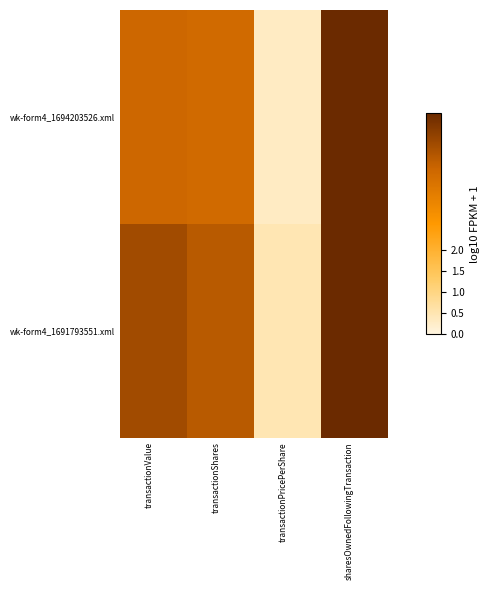

Rank the series by their average value, from highest to lowest.

wk-form4_1691793551.xml, wk-form4_1694203526.xml